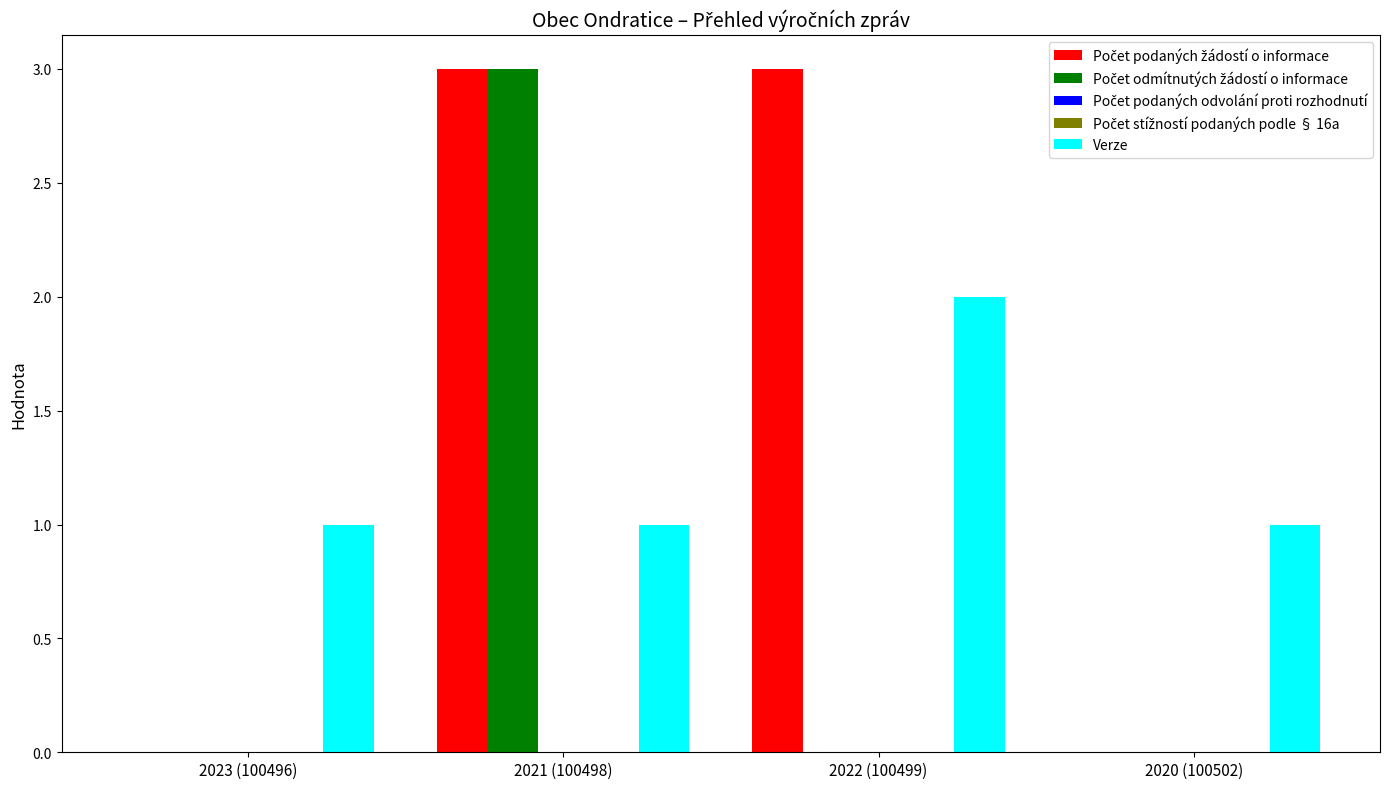

Between 2022 (100499) and 2021 (100498), which is larger?

2022 (100499)